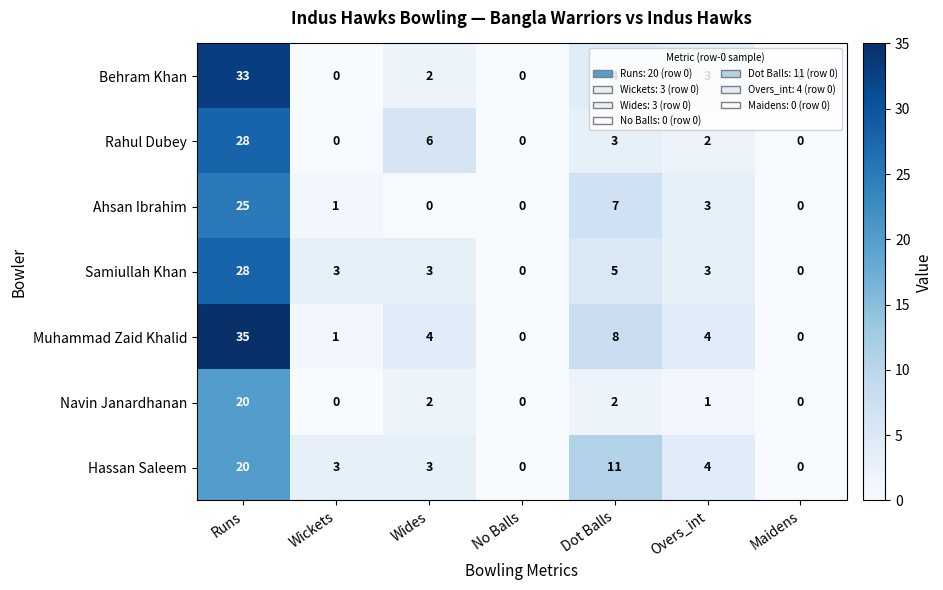

Which series changed the most between Runs and Maidens?

Muhammad Zaid Khalid